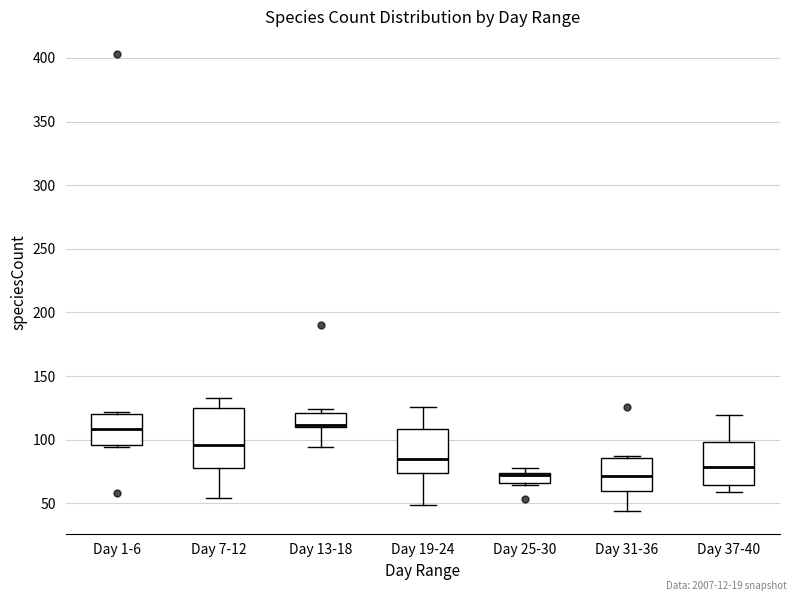

Where does the lower whisker of the box for Day 13-18 end on the y-axis? The values are not printed on the chart, so give them approximately, as read against the axis.

95